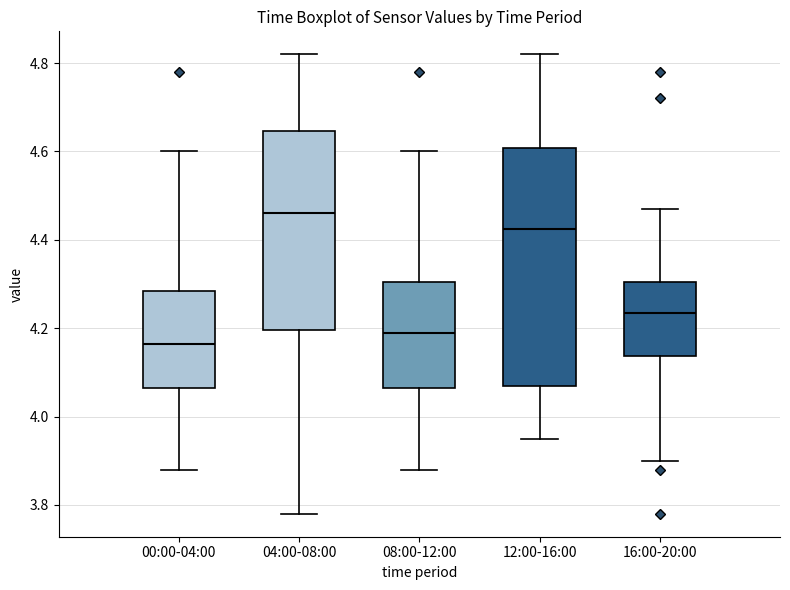

Where does the median line of the box for 04:00-08:00 sit on the y-axis? The values are not printed on the chart, so give them approximately, as read against the axis.

4.46